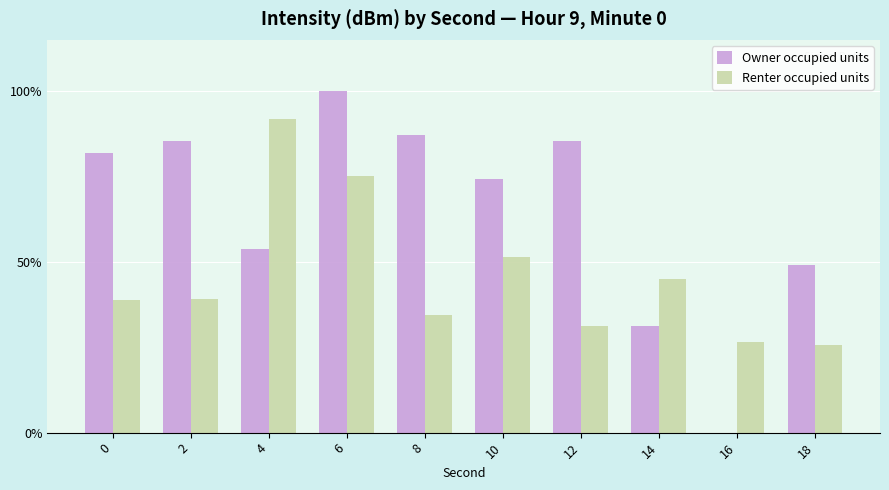

The Owner occupied units series shows 71.1 at 18. True or false?

False